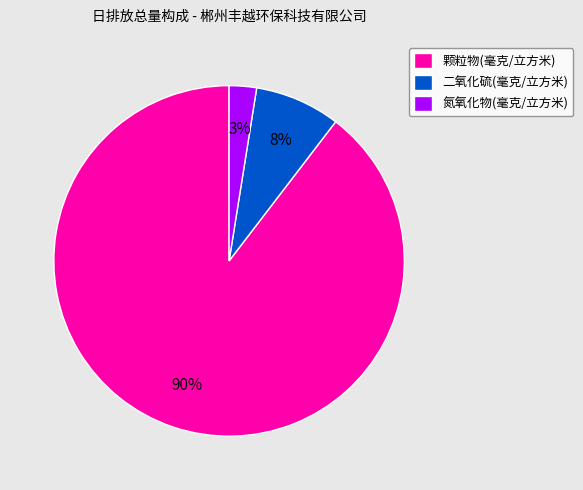

To the nearest percent, what is the average slice percentage?

33%